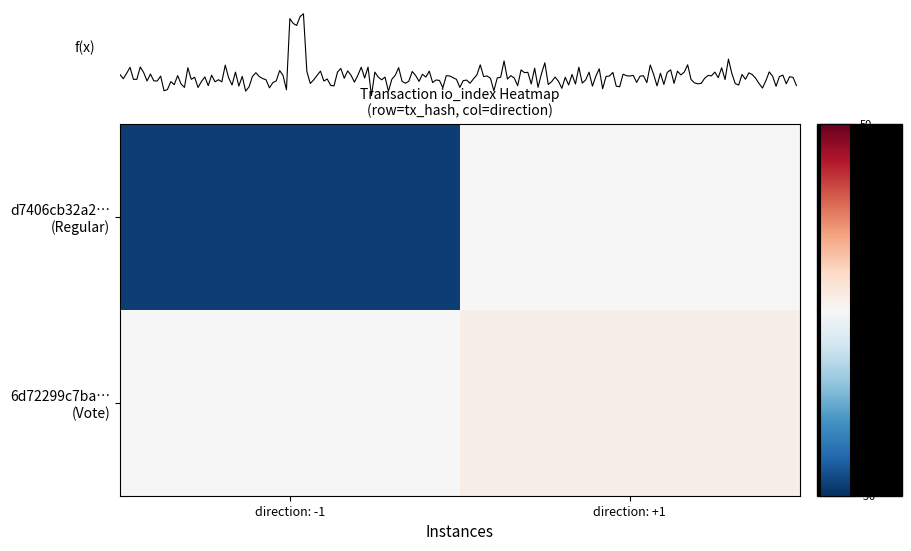

Is it true that d7406cb32a2… (Regular) equals 0 at direction: +1?

True